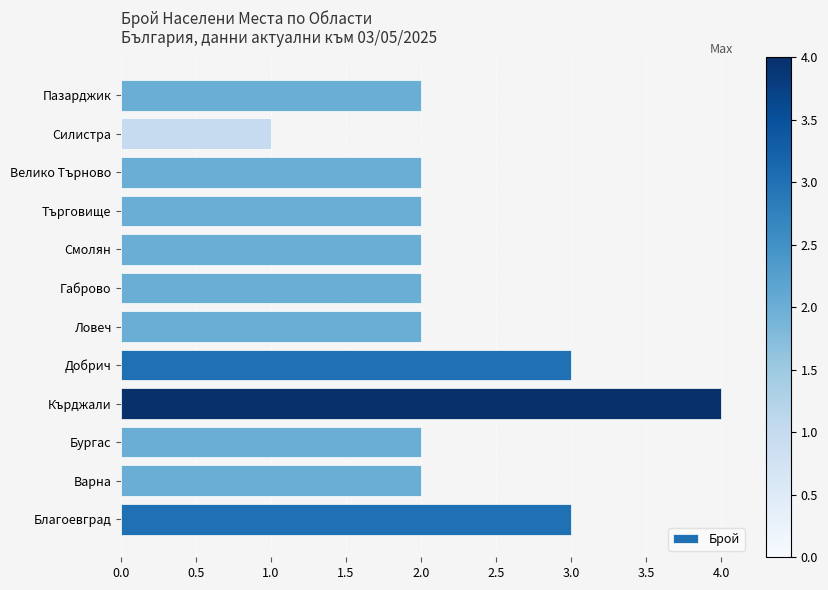

The chart shows a value of 2 at Габрово. True or false?

True